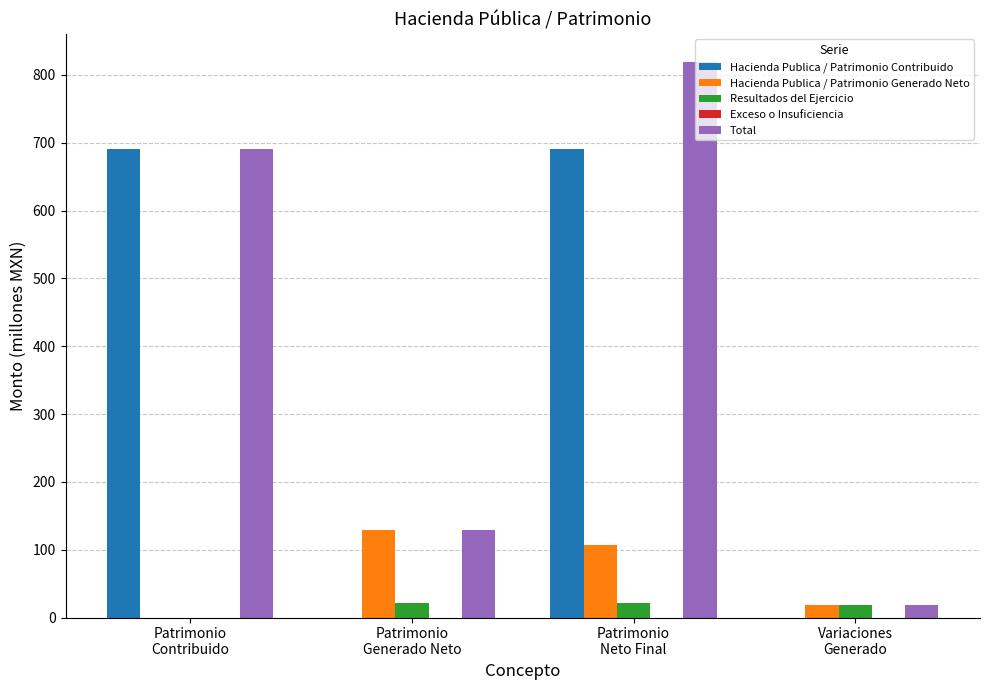

What is the maximum value shown in the chart?

819.6